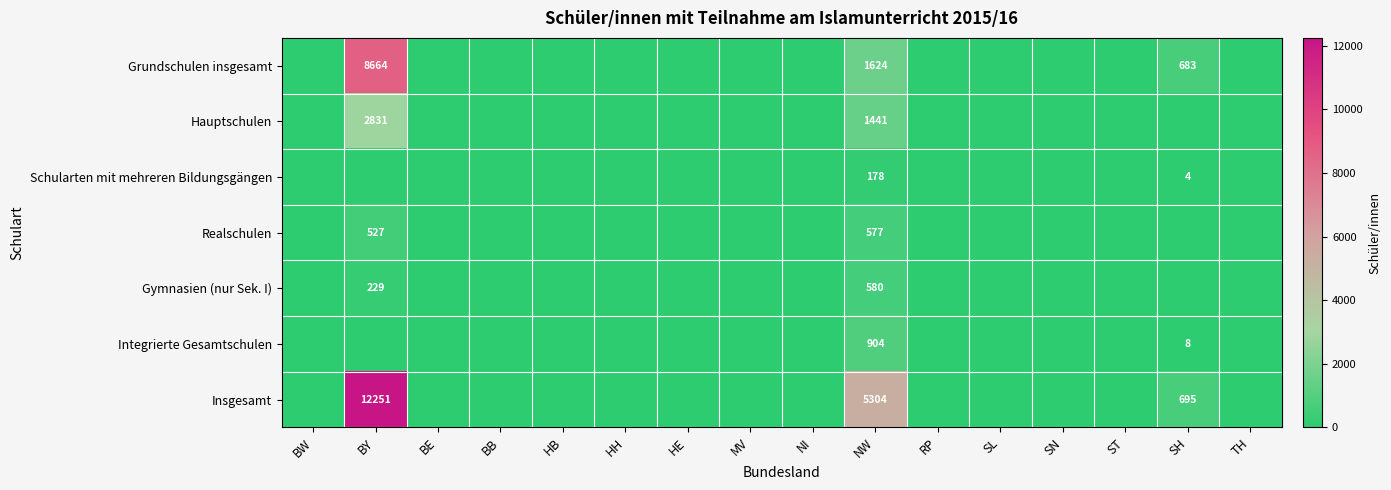

Is it true that Gymnasien (nur Sek. I) equals 943 at NW?

False